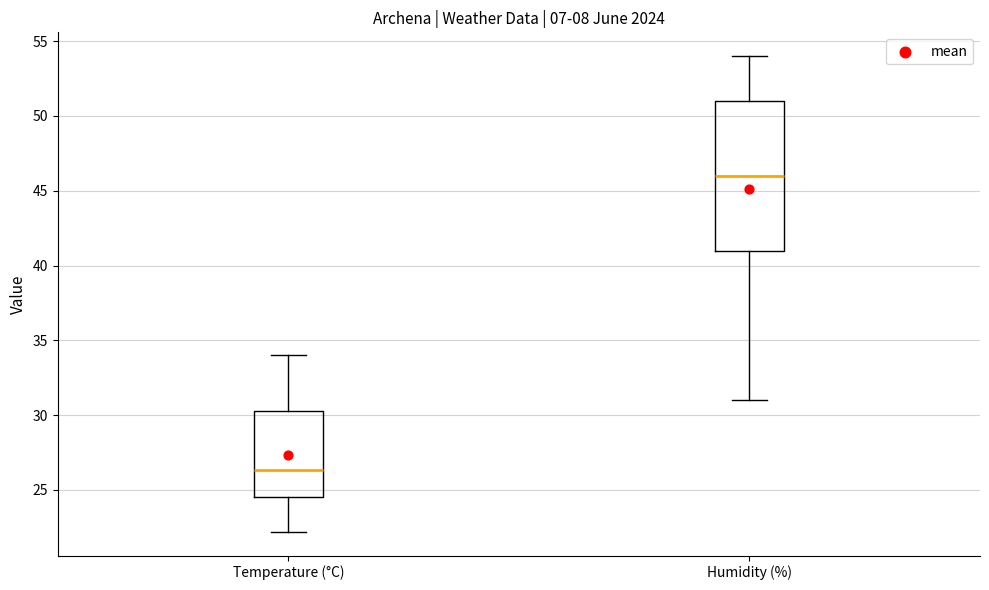

Reading left to right, transcribe this box plot: for each box, give where its median line is, the range the box spans, and where its two whiskers end, as read against the y-axis. The values are not printed on the chart, so give them approximately, as read against the axis.

Temperature (°C): median 26.5, box 24.5 to 30.5, whiskers 22.0 to 34.0
Humidity (%): median 46.0, box 41.0 to 51.0, whiskers 31.0 to 54.0